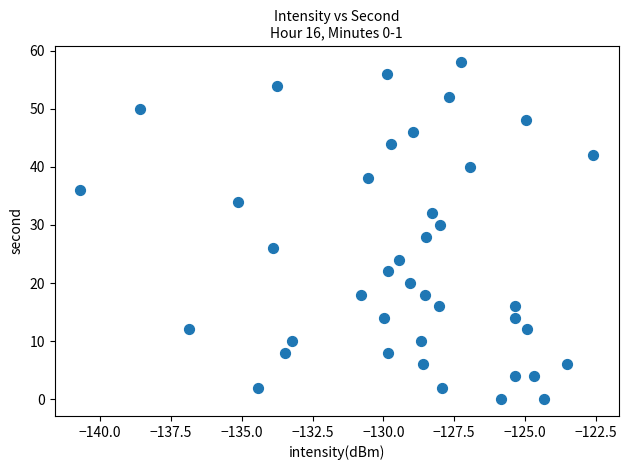

What is the range of Y values (max minus min)?

58